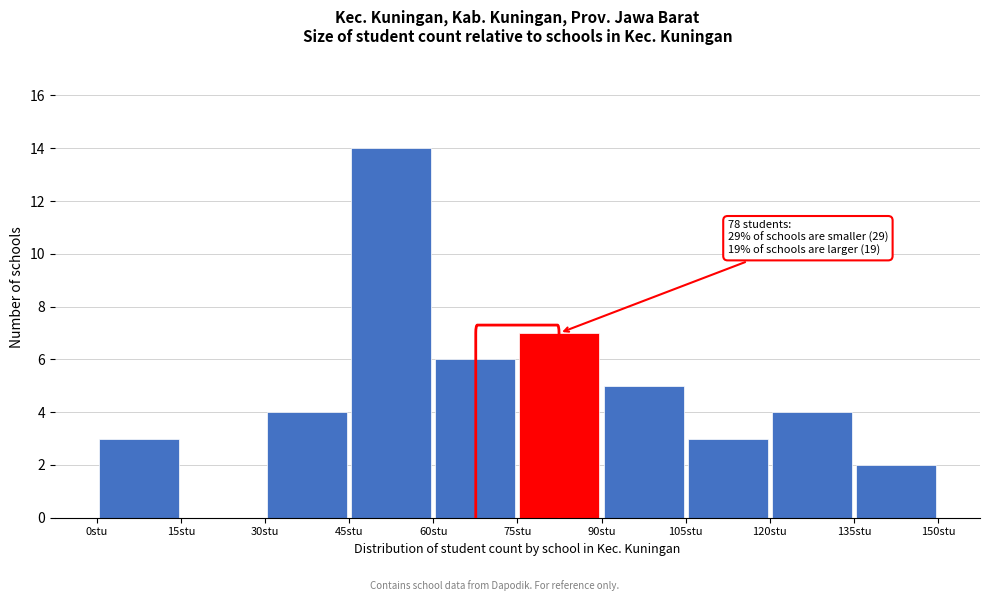

Which range on the x-axis has the tallest bar?

45 to 60